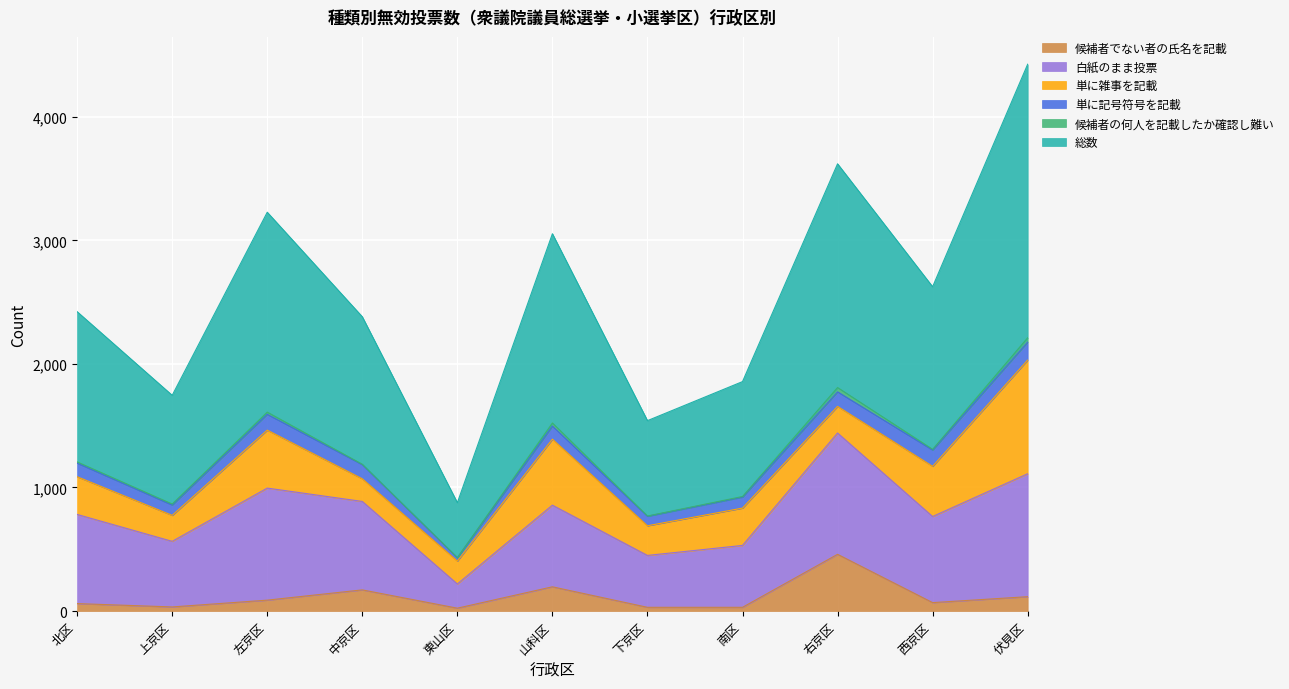

What is the difference between the highest and lowest values at 右京区?

1776